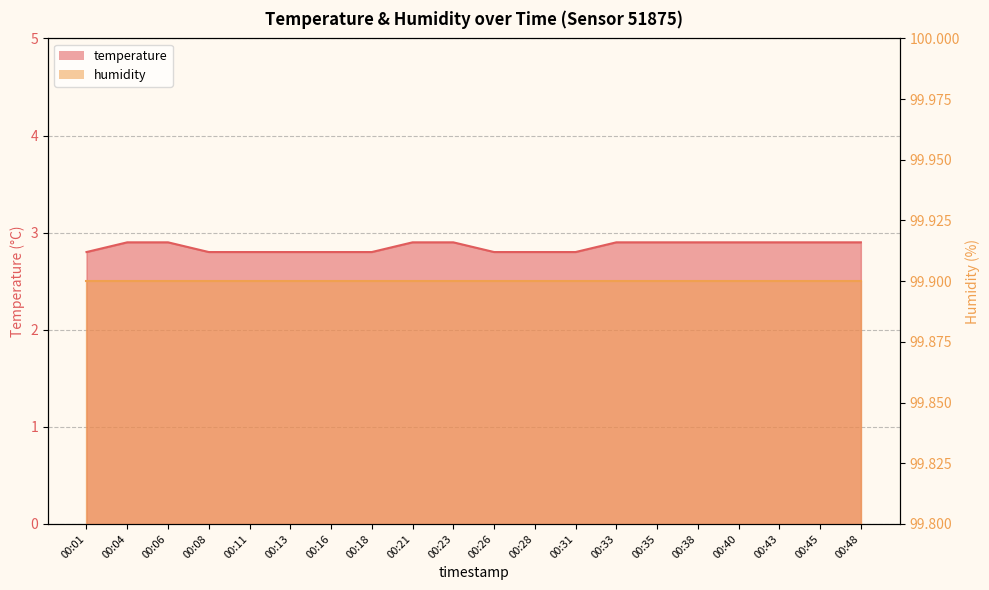

What is the greatest value displayed?

2.9